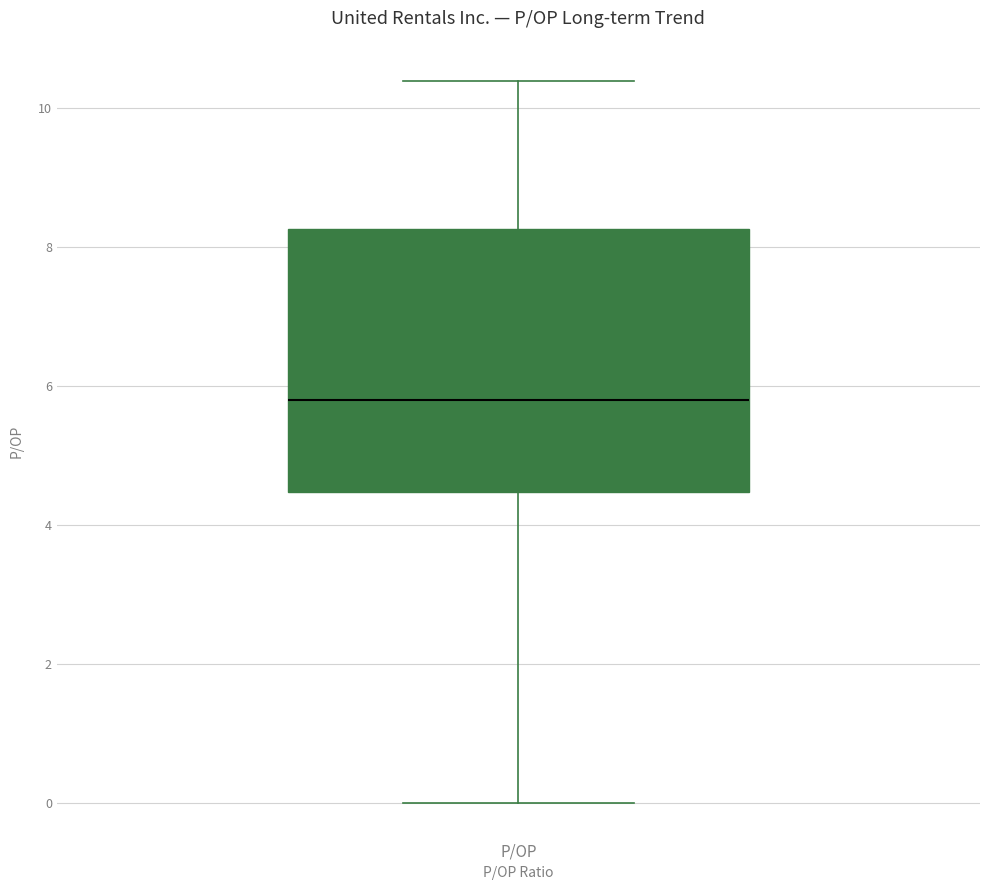

Read this box plot against the y-axis: the position of the median line, the range covered by the box, and the ends of both whiskers. The values are not printed on the chart, so give them approximately, as read against the axis.

median 5.8, box 4.4 to 8.2, whiskers 0.0 to 10.4